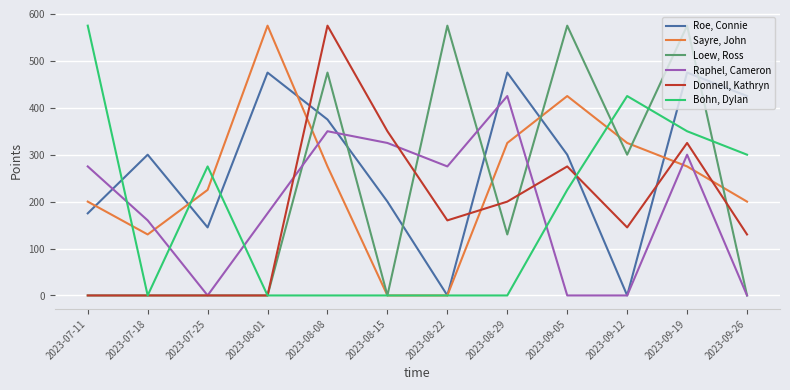

Read the Roe, Connie value at 2023-08-15.

200